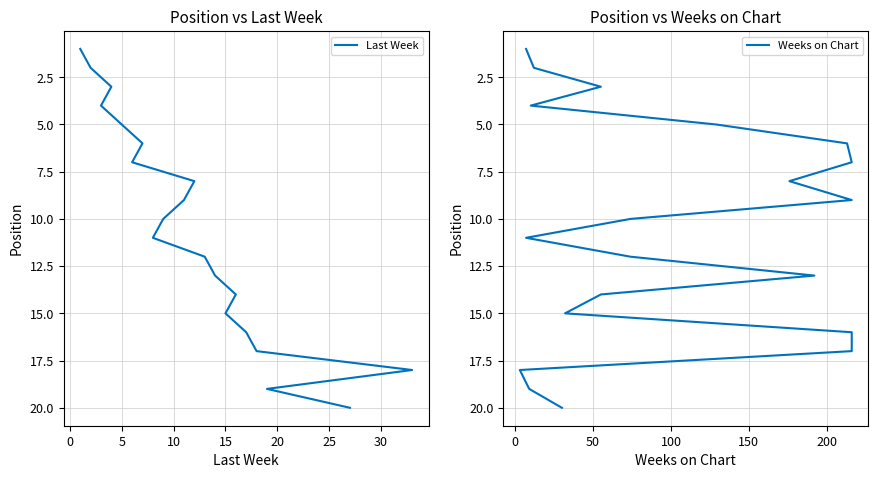

At 30, list the series in order from smallest to largest.

Last Week, Weeks on Chart